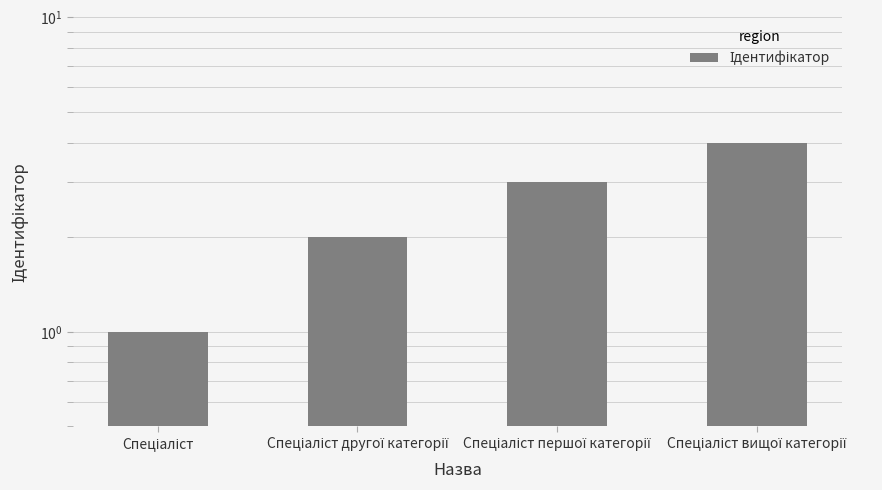

Reading left to right, extract all data points from this chart.

1	2	3	4